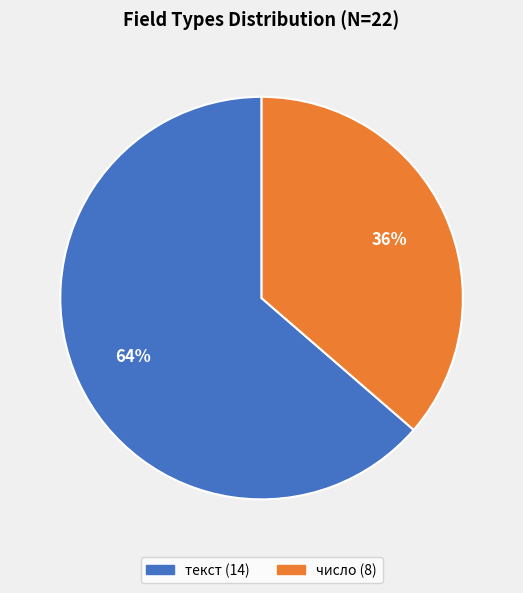

How many slices are in this pie chart?

2